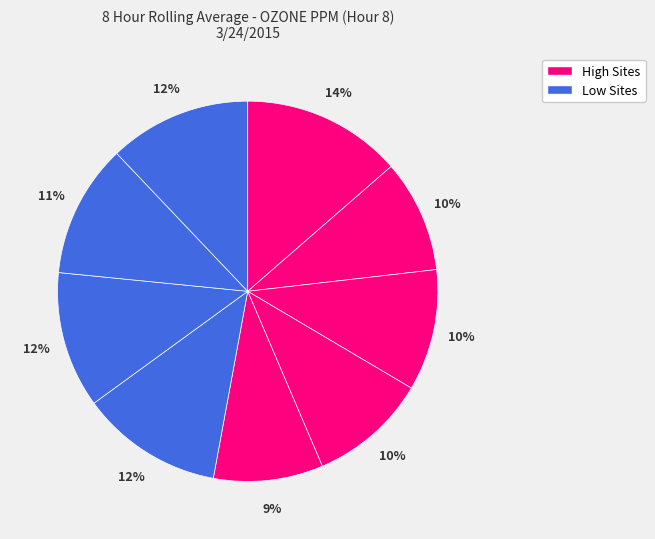

Count the number of slices in the pie.

9